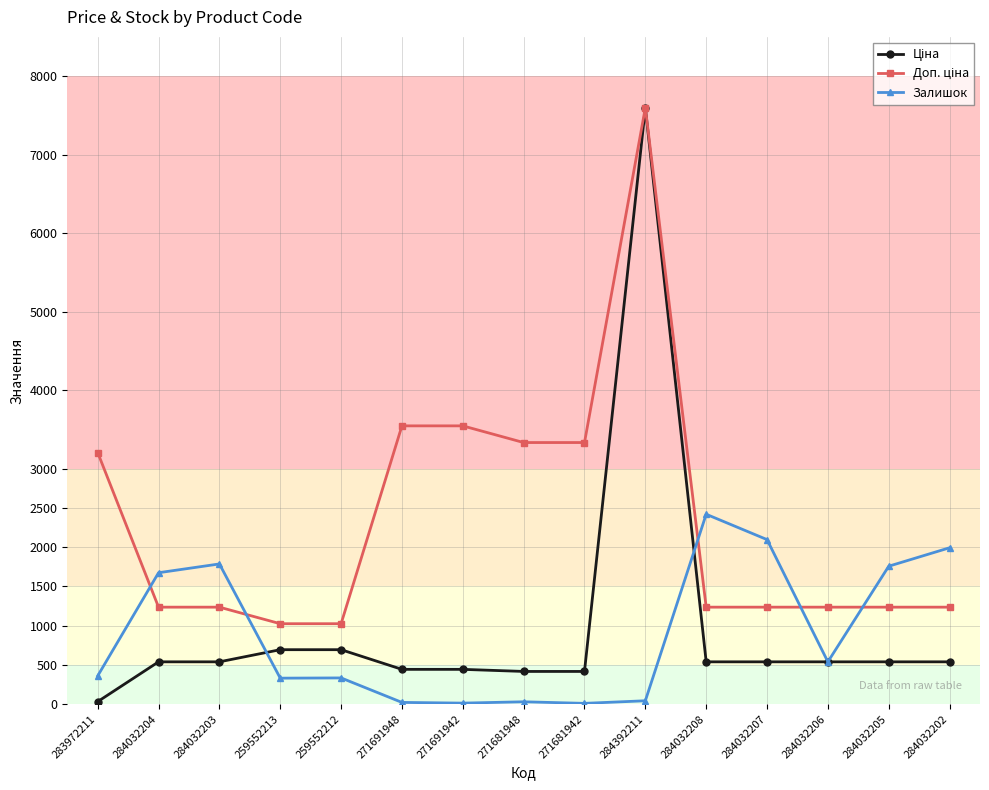

At which category does the chart reach its peak across all series?

284392211